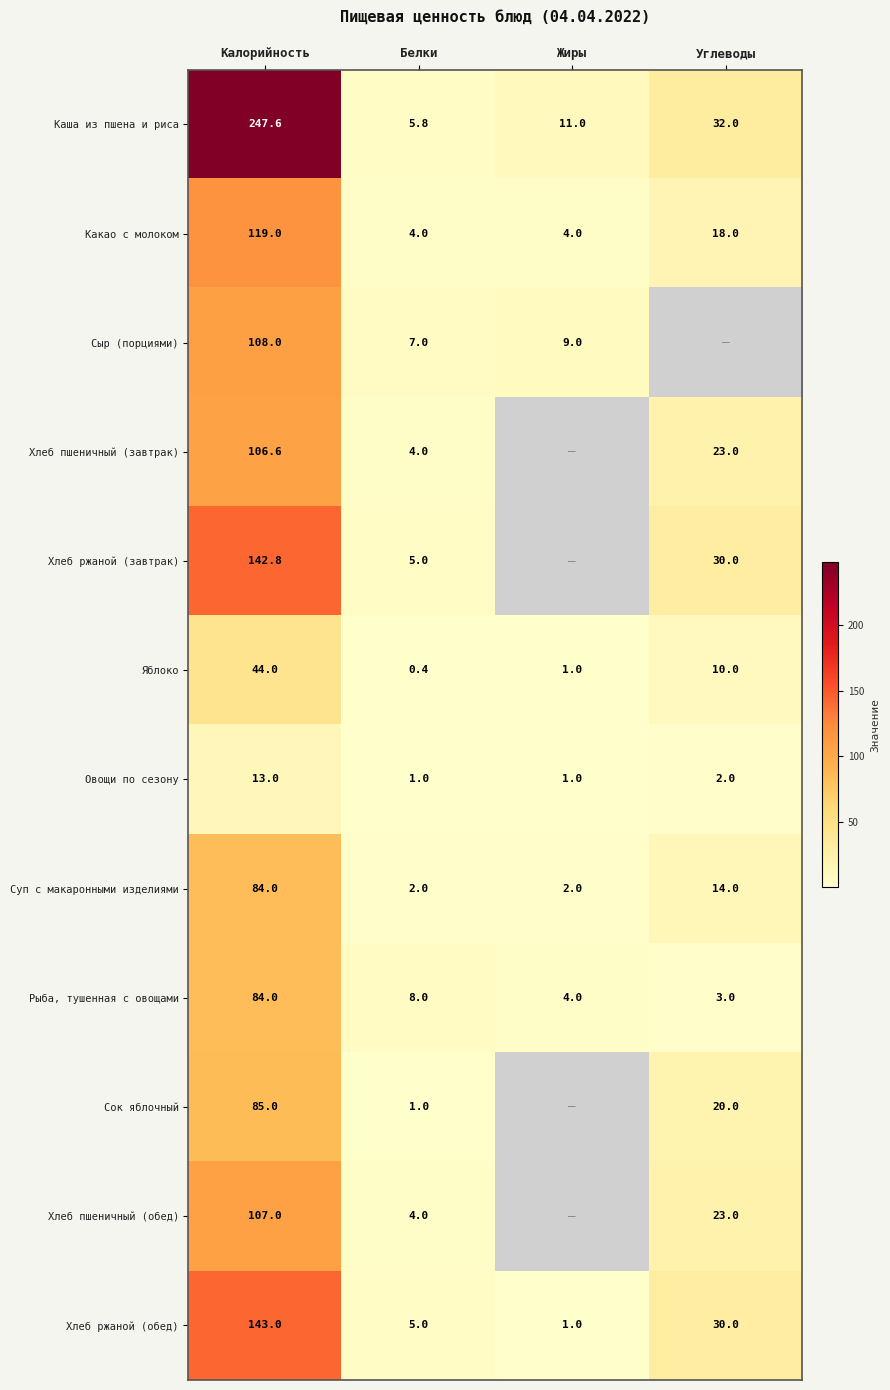

Where is Какао с молоком nearest to the value 61?

Углеводы